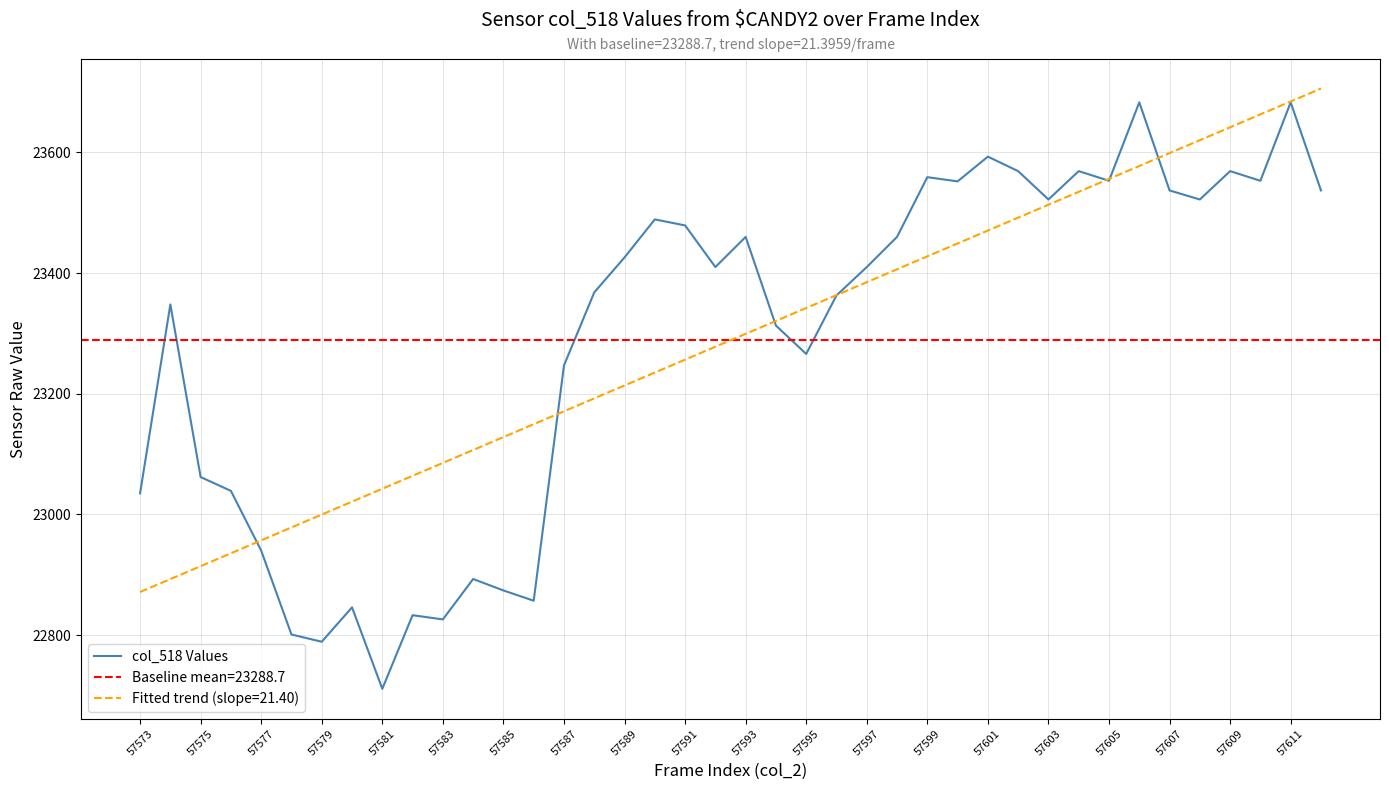

The Fitted trend (slope=21.40) series shows 22871.4 at 57573. True or false?

True